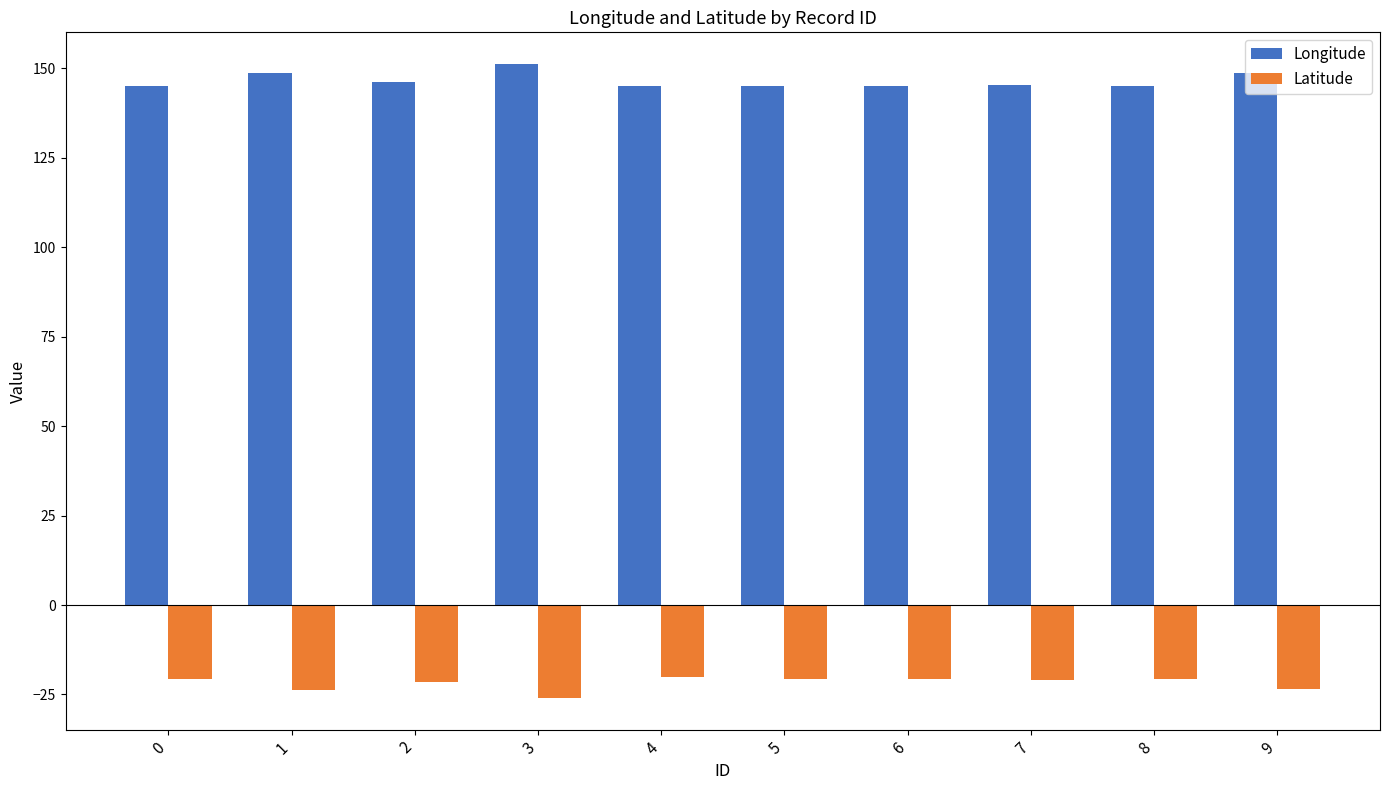

Is the value of Longitude at 8 greater than the value of Latitude at 2?

Yes